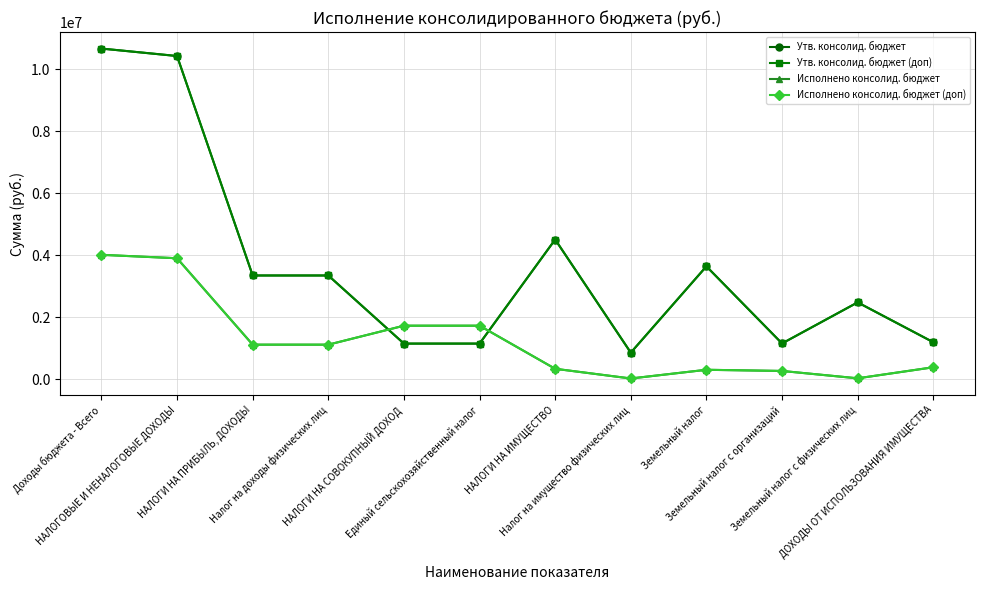

How many interior local peaks does the Утв. консолид. бюджет series have?

3